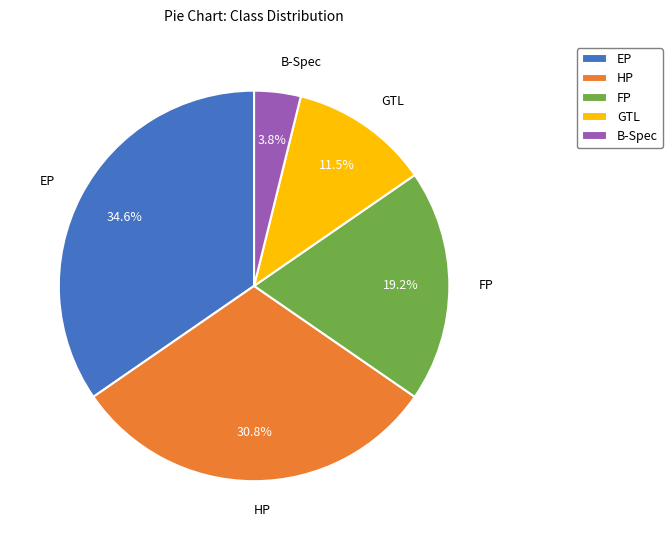

Which slice is the largest?

EP